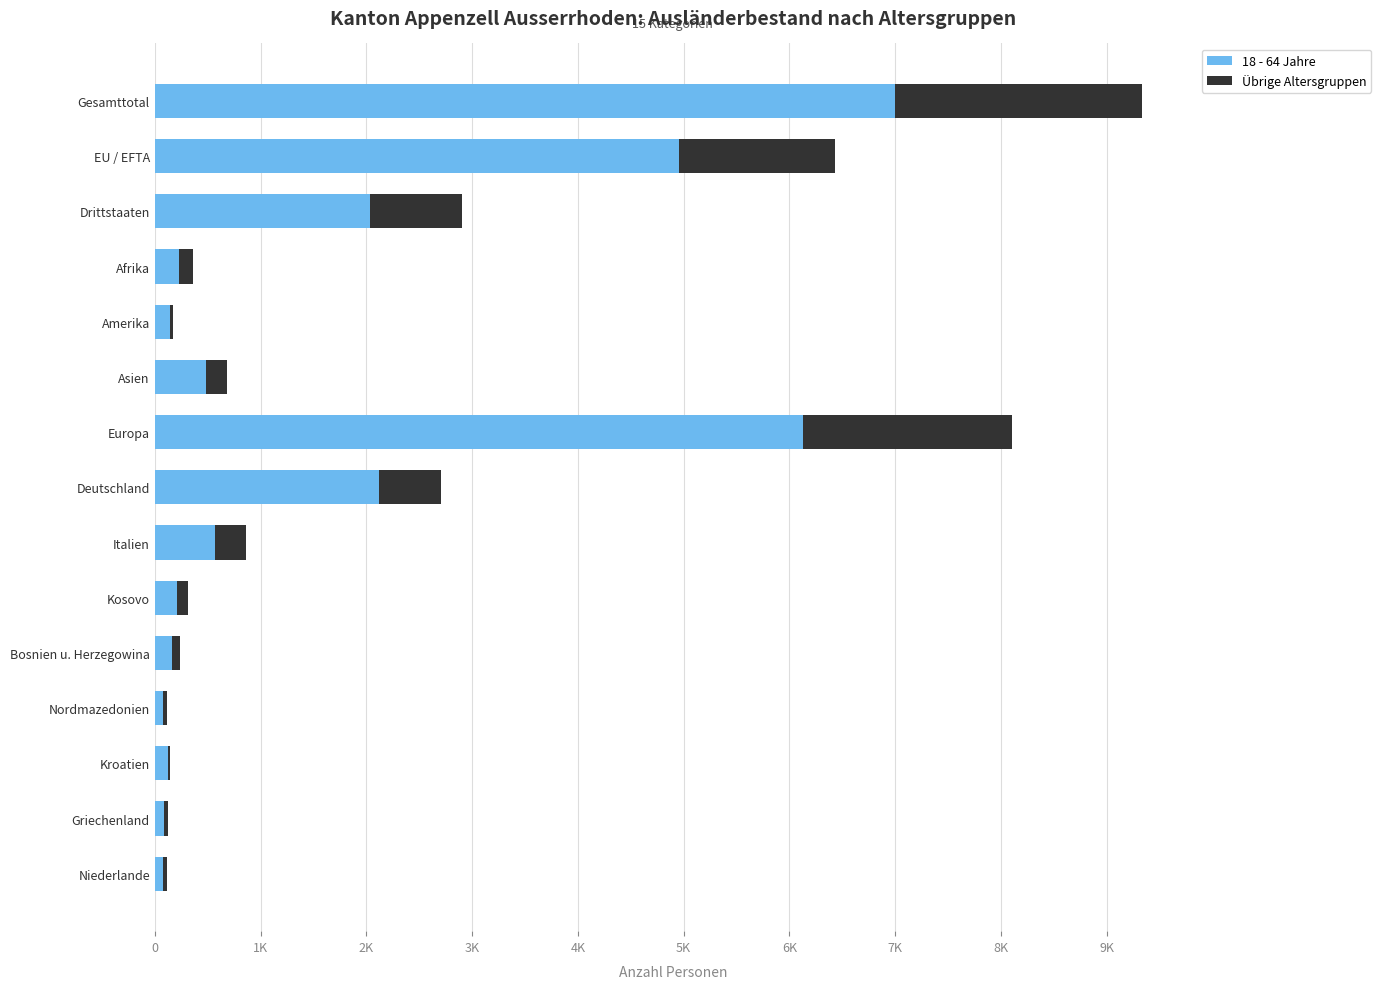

What position from the right is Griechenland?

2